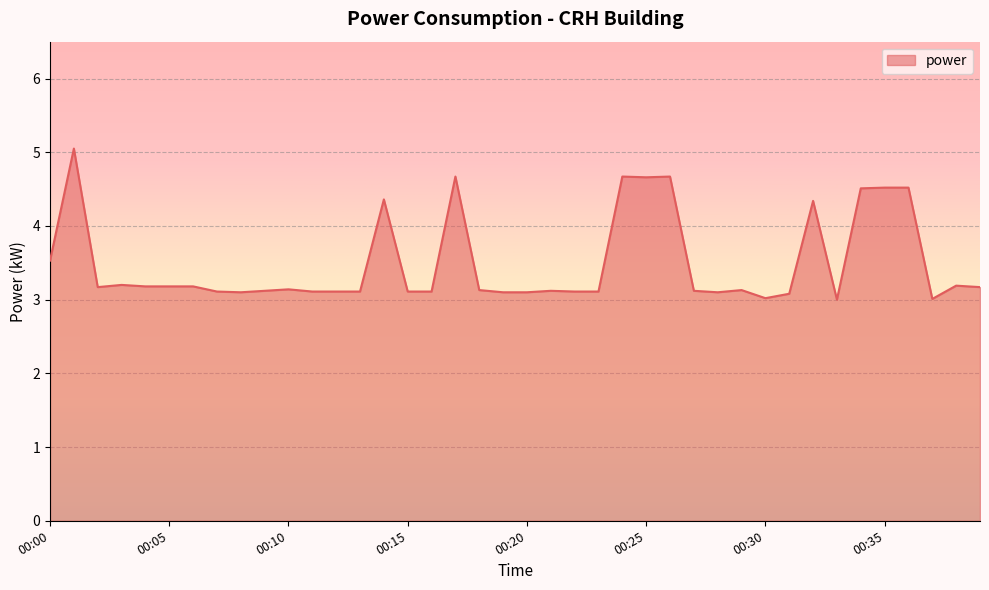

What is the minimum value shown in the chart?

3.0